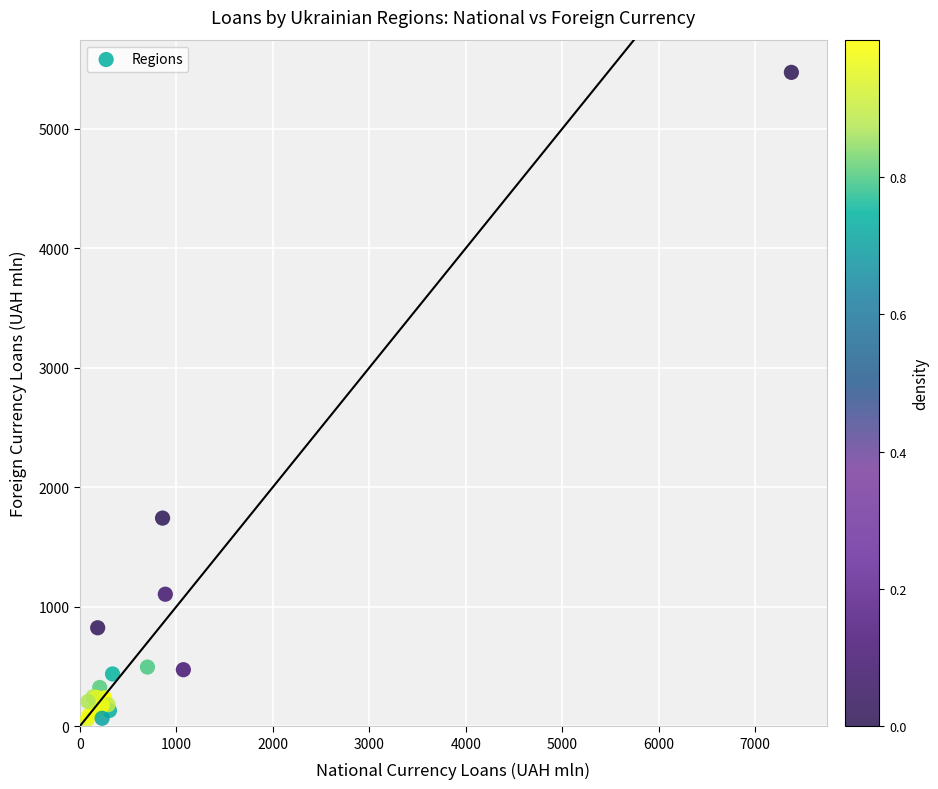

What Y value in the scatter plot is closest to 2764?

1742.1